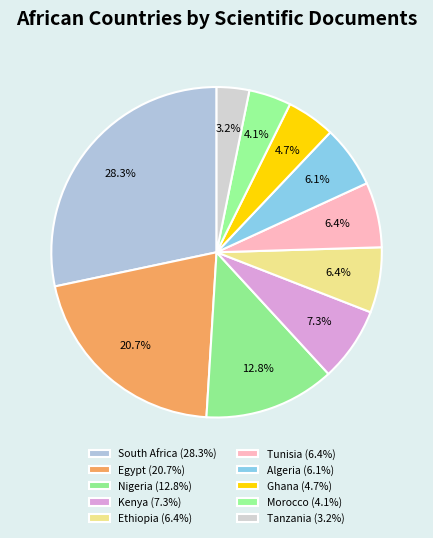

Rank the categories by value from highest to lowest.

South Africa, Egypt, Nigeria, Kenya, Ethiopia, Tunisia, Algeria, Ghana, Morocco, Tanzania